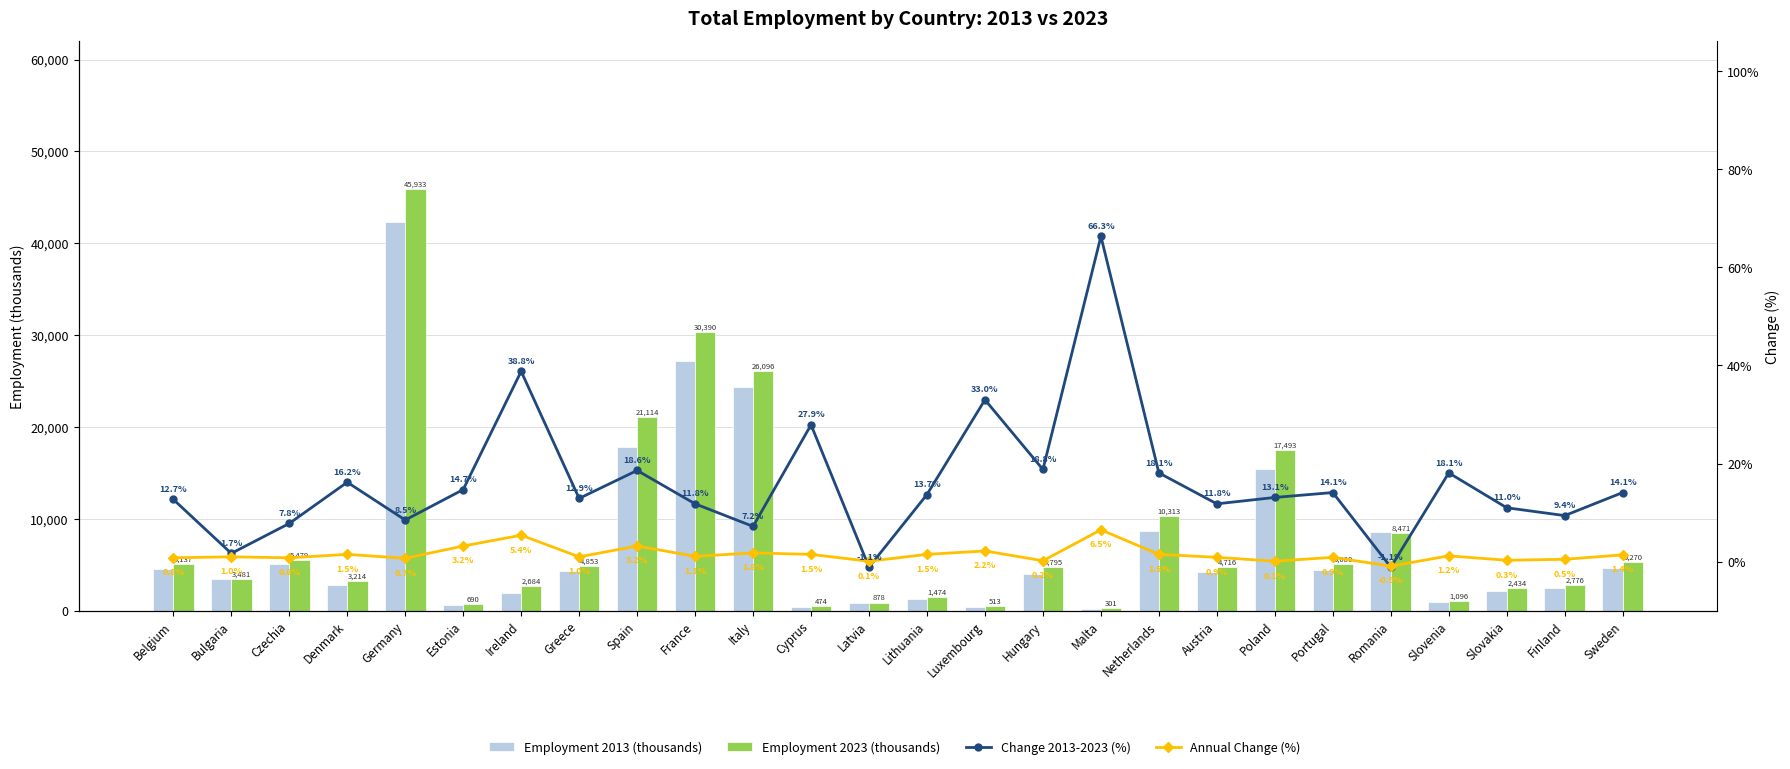

Reading right to left, transcribe all the data shown in this chart.

Employment 2013 (thousands): Sweden=4618.3	Finland=2536.7	Slovakia=2192.3	Slovenia=927.7	Romania=8569.4	Portugal=4450.2	Poland=15463.8	Austria=4219.8	Netherlands=8733.0	Malta=181.1	Hungary=4034.9	Luxembourg=385.5	Lithuania=1296.3	Latvia=888.6	Cyprus=370.8	Italy=24338.8	France=27190.0	Spain=17802.8	Greece=4300.7	Ireland=1933.2	Estonia=600.9	Germany=42350.0	Denmark=2766.4	Czechia=5080.9	Bulgaria=3421.6	Belgium=4559.0
Employment 2023 (thousands): Sweden=5269.9	Finland=2776.2	Slovakia=2434.1	Slovenia=1095.5	Romania=8471.1	Portugal=5079.5	Poland=17493.0	Austria=4716.0	Netherlands=10313.0	Malta=301.2	Hungary=4794.7	Luxembourg=512.7	Lithuania=1474.0	Latvia=878.5	Cyprus=474.2	Italy=26095.6	France=30390.0	Spain=21113.8	Greece=4853.4	Ireland=2684.2	Estonia=689.5	Germany=45933.0	Denmark=3214.3	Czechia=5478.9	Bulgaria=3480.7	Belgium=5136.7
Change 2013-2023 (%): Sweden=14.1	Finland=9.4	Slovakia=11.0	Slovenia=18.1	Romania=-1.1	Portugal=14.1	Poland=13.1	Austria=11.8	Netherlands=18.1	Malta=66.3	Hungary=18.8	Luxembourg=33.0	Lithuania=13.7	Latvia=-1.1	Cyprus=27.9	Italy=7.2	France=11.8	Spain=18.6	Greece=12.9	Ireland=38.8	Estonia=14.7	Germany=8.5	Denmark=16.2	Czechia=7.8	Bulgaria=1.7	Belgium=12.7
Annual Change (%): Sweden=1.4	Finland=0.5	Slovakia=0.3	Slovenia=1.2	Romania=-0.9	Portugal=0.9	Poland=0.1	Austria=0.9	Netherlands=1.5	Malta=6.5	Hungary=0.2	Luxembourg=2.2	Lithuania=1.5	Latvia=0.1	Cyprus=1.5	Italy=1.8	France=1.1	Spain=3.2	Greece=1.0	Ireland=5.4	Estonia=3.2	Germany=0.7	Denmark=1.5	Czechia=0.8	Bulgaria=1.0	Belgium=0.8